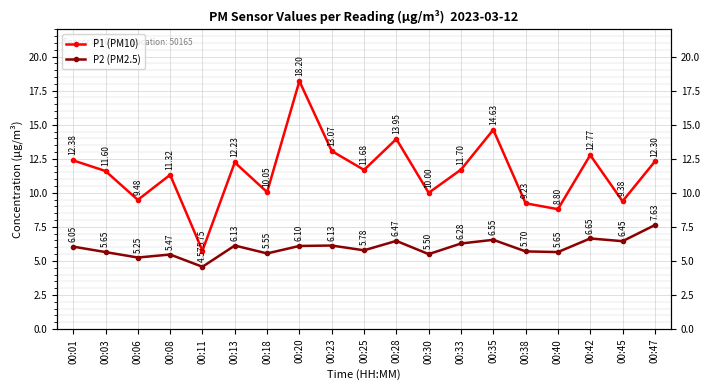

At which label does P2 (PM2.5) reach its minimum?

00:11